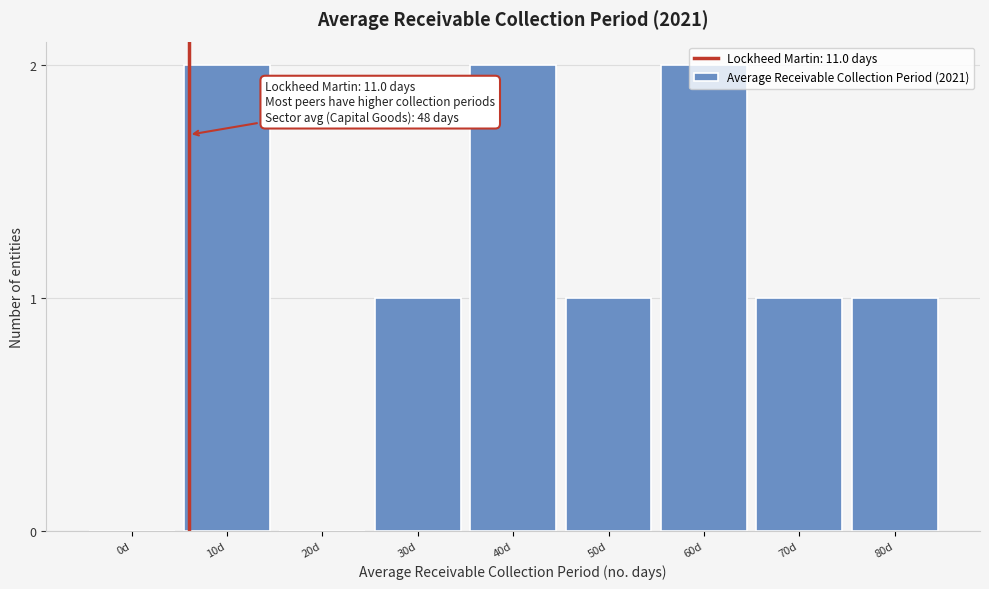

What is the sum of all values?

10